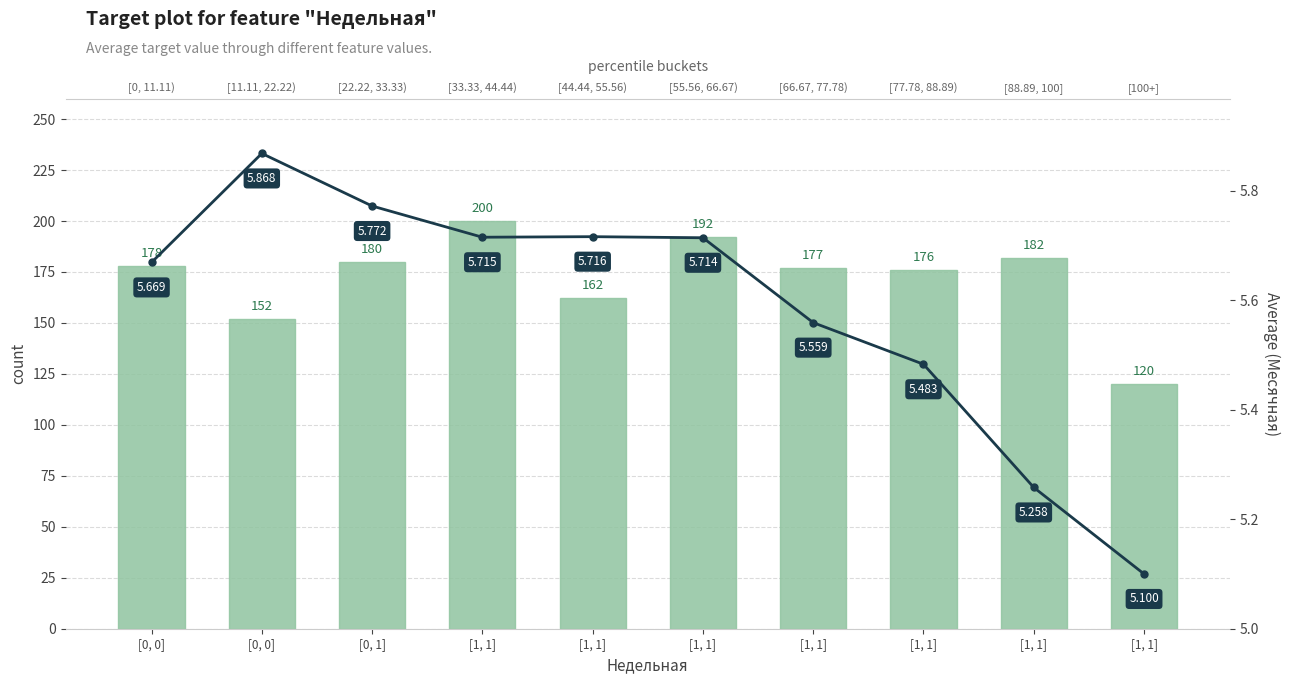

Reading left to right, what are all the values shown in this chart?

count: 178.0	152.0	180.0	200.0	162.0	192.0	177.0	176.0	182.0	120.0
Average (Месячная): 5.7	5.9	5.8	5.7	5.7	5.7	5.6	5.5	5.3	5.1